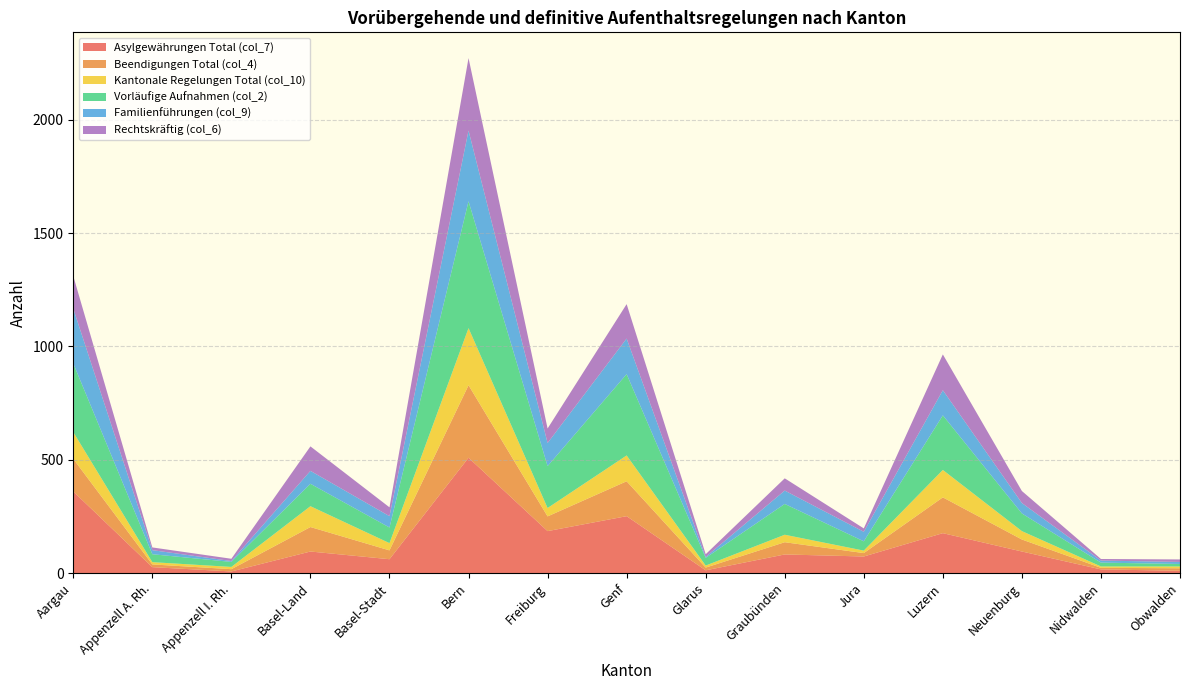

Reading right to left, what are all the values shown in this chart?

Asylgewährungen Total (col_7): Obwalden=10	Nidwalden=16	Neuenburg=95	Luzern=176	Jura=73	Graubünden=82	Glarus=12	Genf=251	Freiburg=185	Bern=509	Basel-Stadt=61	Basel-Land=95	Appenzell I. Rh.=7	Appenzell A. Rh.=26	Aargau=360
Beendigungen Total (col_4): Obwalden=11	Nidwalden=7	Neuenburg=53	Luzern=158	Jura=15	Graubünden=54	Glarus=12	Genf=154	Freiburg=65	Bern=320	Basel-Stadt=39	Basel-Land=108	Appenzell I. Rh.=10	Appenzell A. Rh.=12	Aargau=144
Kantonale Regelungen Total (col_10): Obwalden=8	Nidwalden=6	Neuenburg=37	Luzern=121	Jura=11	Graubünden=33	Glarus=9	Genf=114	Freiburg=37	Bern=252	Basel-Stadt=32	Basel-Land=92	Appenzell I. Rh.=10	Appenzell A. Rh.=10	Aargau=118
Vorläufige Aufnahmen (col_2): Obwalden=11	Nidwalden=17	Neuenburg=78	Luzern=241	Jura=41	Graubünden=136	Glarus=34	Genf=359	Freiburg=185	Bern=560	Basel-Stadt=69	Basel-Land=99	Appenzell I. Rh.=22	Appenzell A. Rh.=35	Aargau=303
Familienführungen (col_9): Obwalden=9	Nidwalden=9	Neuenburg=46	Luzern=111	Jura=42	Graubünden=59	Glarus=4	Genf=157	Freiburg=102	Bern=312	Basel-Stadt=50	Basel-Land=57	Appenzell I. Rh.=4	Appenzell A. Rh.=18	Aargau=242
Rechtskräftig (col_6): Obwalden=11	Nidwalden=7	Neuenburg=53	Luzern=158	Jura=15	Graubünden=54	Glarus=12	Genf=152	Freiburg=64	Bern=320	Basel-Stadt=39	Basel-Land=108	Appenzell I. Rh.=10	Appenzell A. Rh.=12	Aargau=144